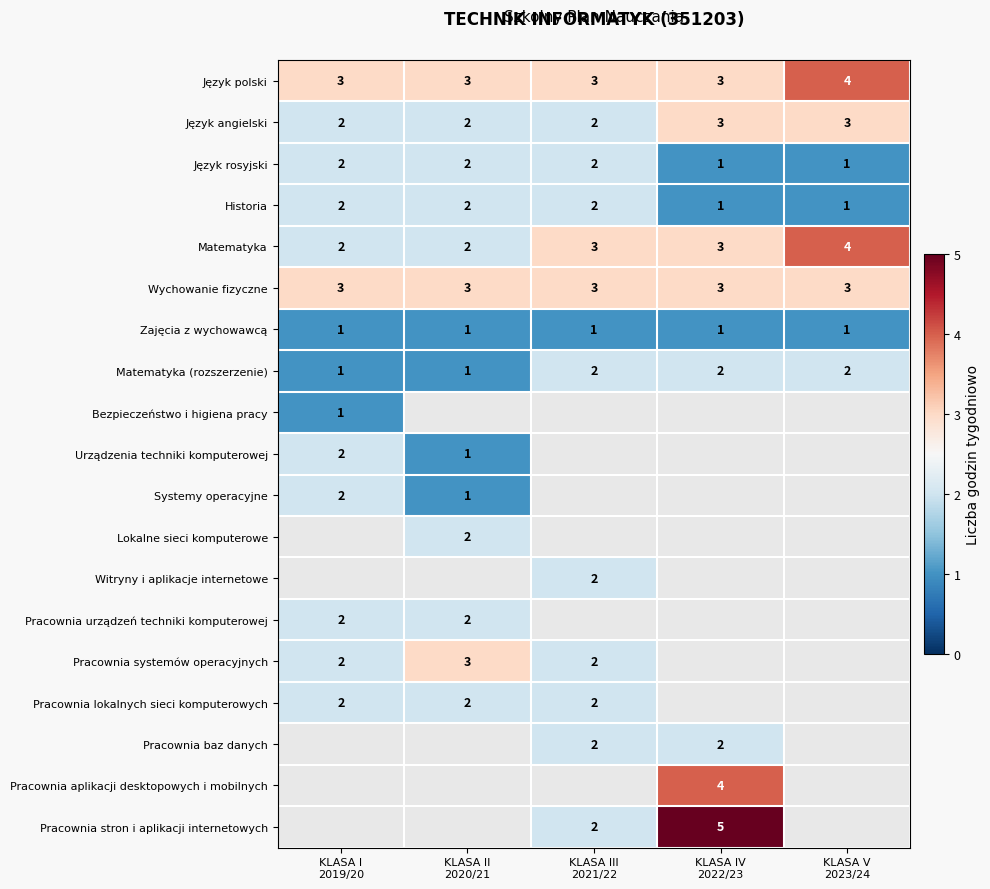

What is the minimum value for Wychowanie fizyczne?

3